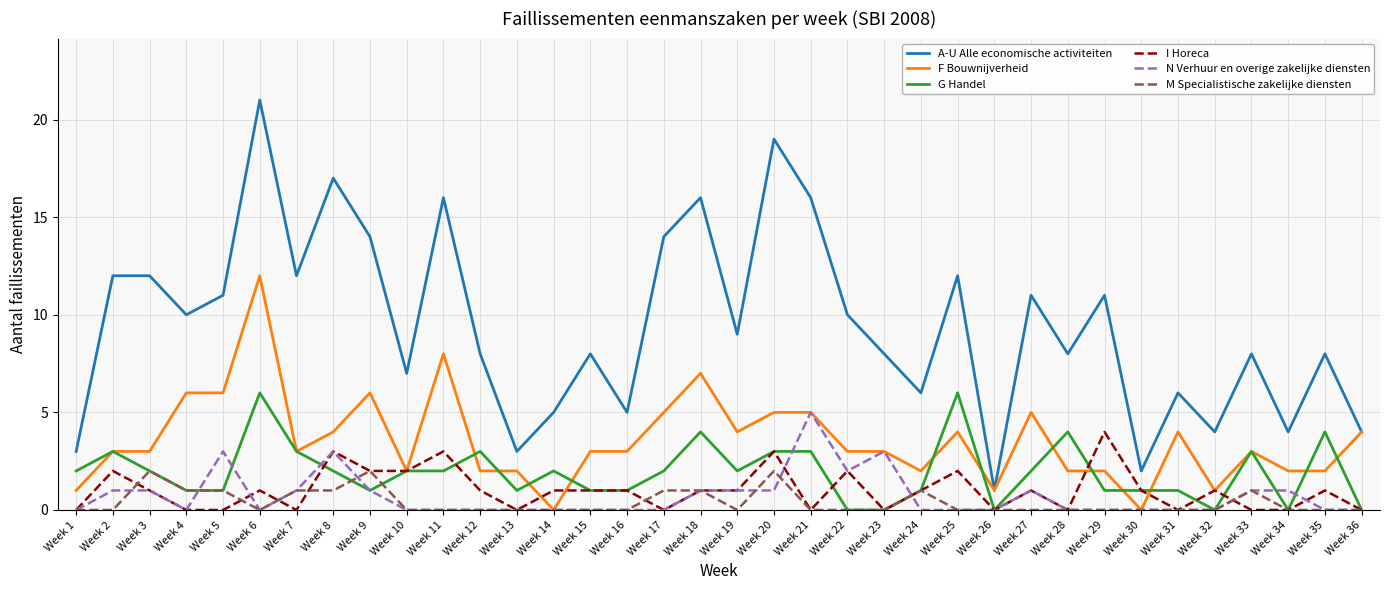

Reading left to right, transcribe all the data shown in this chart.

A-U Alle economische activiteiten: Week 1=3	Week 2=12	Week 3=12	Week 4=10	Week 5=11	Week 6=21	Week 7=12	Week 8=17	Week 9=14	Week 10=7	Week 11=16	Week 12=8	Week 13=3	Week 14=5	Week 15=8	Week 16=5	Week 17=14	Week 18=16	Week 19=9	Week 20=19	Week 21=16	Week 22=10	Week 23=8	Week 24=6	Week 25=12	Week 26=1	Week 27=11	Week 28=8	Week 29=11	Week 30=2	Week 31=6	Week 32=4	Week 33=8	Week 34=4	Week 35=8	Week 36=4
F Bouwnijverheid: Week 1=1	Week 2=3	Week 3=3	Week 4=6	Week 5=6	Week 6=12	Week 7=3	Week 8=4	Week 9=6	Week 10=2	Week 11=8	Week 12=2	Week 13=2	Week 14=0	Week 15=3	Week 16=3	Week 17=5	Week 18=7	Week 19=4	Week 20=5	Week 21=5	Week 22=3	Week 23=3	Week 24=2	Week 25=4	Week 26=1	Week 27=5	Week 28=2	Week 29=2	Week 30=0	Week 31=4	Week 32=1	Week 33=3	Week 34=2	Week 35=2	Week 36=4
G Handel: Week 1=2	Week 2=3	Week 3=2	Week 4=1	Week 5=1	Week 6=6	Week 7=3	Week 8=2	Week 9=1	Week 10=2	Week 11=2	Week 12=3	Week 13=1	Week 14=2	Week 15=1	Week 16=1	Week 17=2	Week 18=4	Week 19=2	Week 20=3	Week 21=3	Week 22=0	Week 23=0	Week 24=1	Week 25=6	Week 26=0	Week 27=2	Week 28=4	Week 29=1	Week 30=1	Week 31=1	Week 32=0	Week 33=3	Week 34=0	Week 35=4	Week 36=0
I Horeca: Week 1=0	Week 2=2	Week 3=1	Week 4=0	Week 5=0	Week 6=1	Week 7=0	Week 8=3	Week 9=2	Week 10=2	Week 11=3	Week 12=1	Week 13=0	Week 14=1	Week 15=1	Week 16=1	Week 17=0	Week 18=1	Week 19=1	Week 20=3	Week 21=0	Week 22=2	Week 23=0	Week 24=1	Week 25=2	Week 26=0	Week 27=1	Week 28=0	Week 29=4	Week 30=1	Week 31=0	Week 32=1	Week 33=0	Week 34=0	Week 35=1	Week 36=0
N Verhuur en overige zakelijke diensten: Week 1=0	Week 2=1	Week 3=1	Week 4=0	Week 5=3	Week 6=0	Week 7=1	Week 8=3	Week 9=1	Week 10=0	Week 11=0	Week 12=0	Week 13=0	Week 14=0	Week 15=0	Week 16=0	Week 17=0	Week 18=1	Week 19=1	Week 20=1	Week 21=5	Week 22=2	Week 23=3	Week 24=0	Week 25=0	Week 26=0	Week 27=1	Week 28=0	Week 29=0	Week 30=0	Week 31=0	Week 32=0	Week 33=1	Week 34=1	Week 35=0	Week 36=0
M Specialistische zakelijke diensten: Week 1=0	Week 2=0	Week 3=2	Week 4=1	Week 5=1	Week 6=0	Week 7=1	Week 8=1	Week 9=2	Week 10=0	Week 11=0	Week 12=0	Week 13=0	Week 14=0	Week 15=0	Week 16=0	Week 17=1	Week 18=1	Week 19=0	Week 20=2	Week 21=0	Week 22=0	Week 23=0	Week 24=1	Week 25=0	Week 26=0	Week 27=0	Week 28=0	Week 29=0	Week 30=0	Week 31=0	Week 32=0	Week 33=1	Week 34=0	Week 35=0	Week 36=0